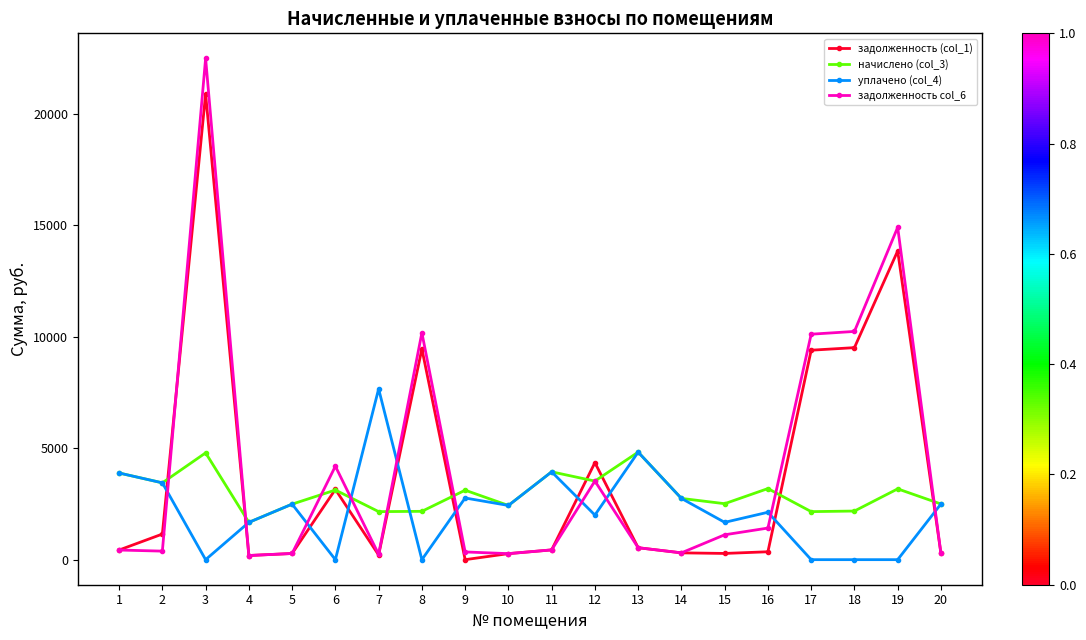

What is the average value of the задолженность (col_1) series?

3765.1